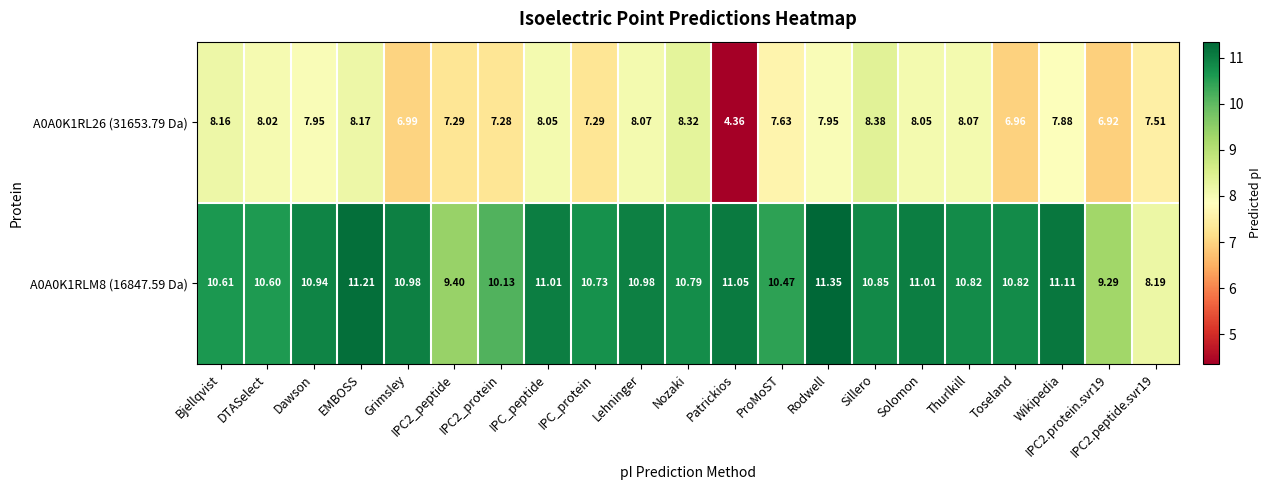

What is the spread (max minus min) of values at IPC_peptide?

3.0